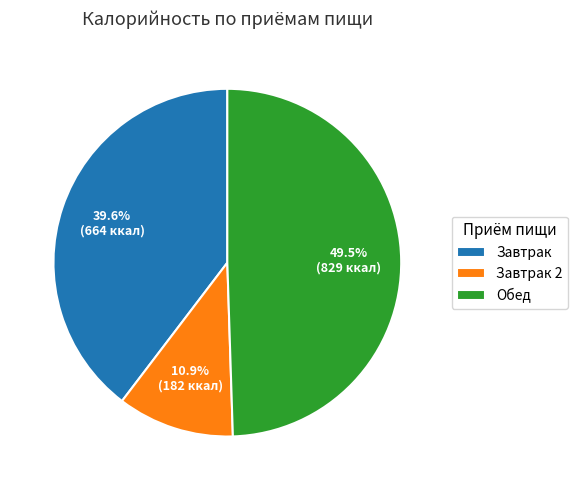

Does Завтрак 2 account for over 50% of the chart?

No